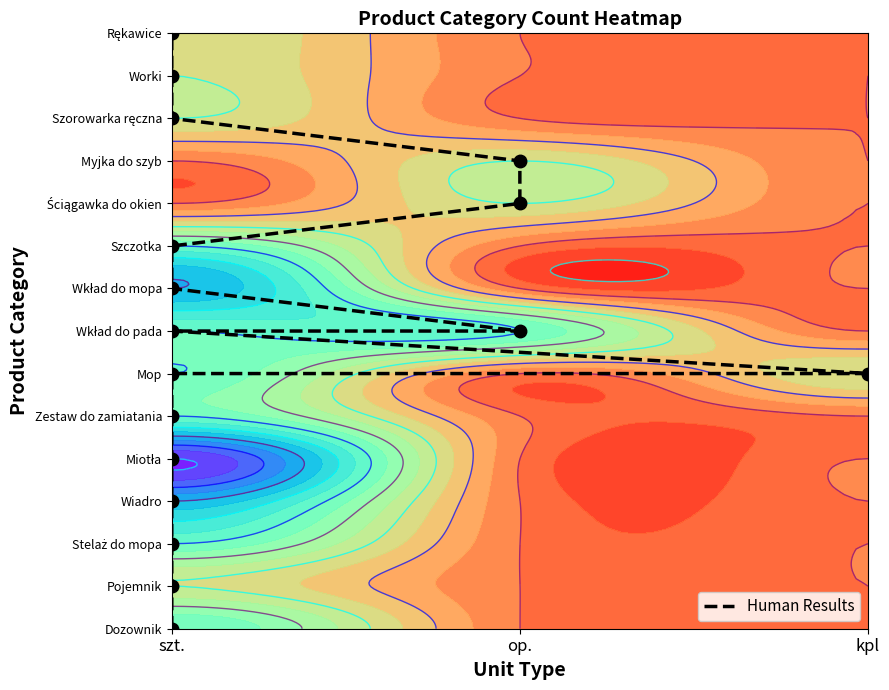

The chart shows a value of 7 at op.. True or false?

True